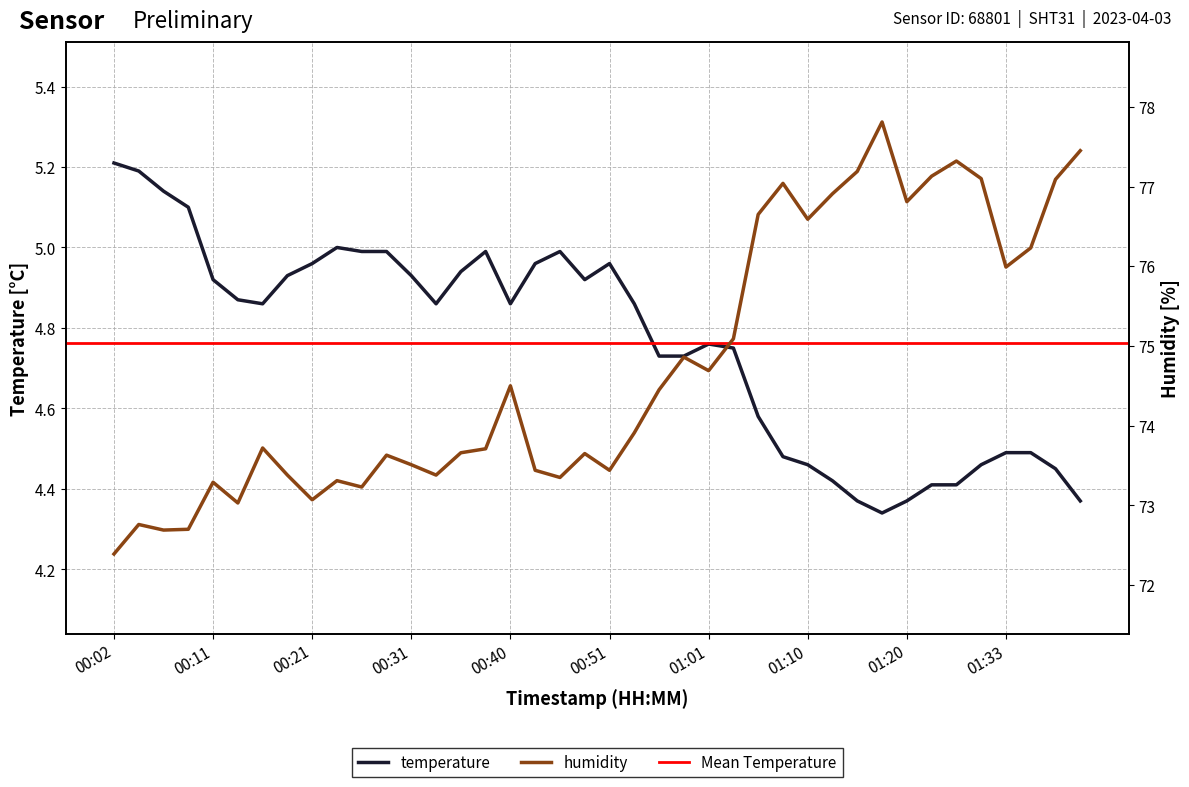

What position from the right is 00:04?

39